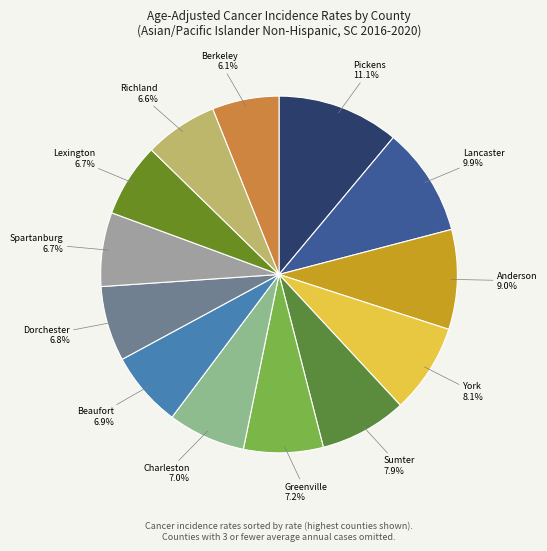

Rank the categories by value from highest to lowest.

Pickens County, Lancaster County, Anderson County, York County, Sumter County, Greenville County, Charleston County, Beaufort County, Dorchester County, Spartanburg County, Lexington County, Richland County, Berkeley County